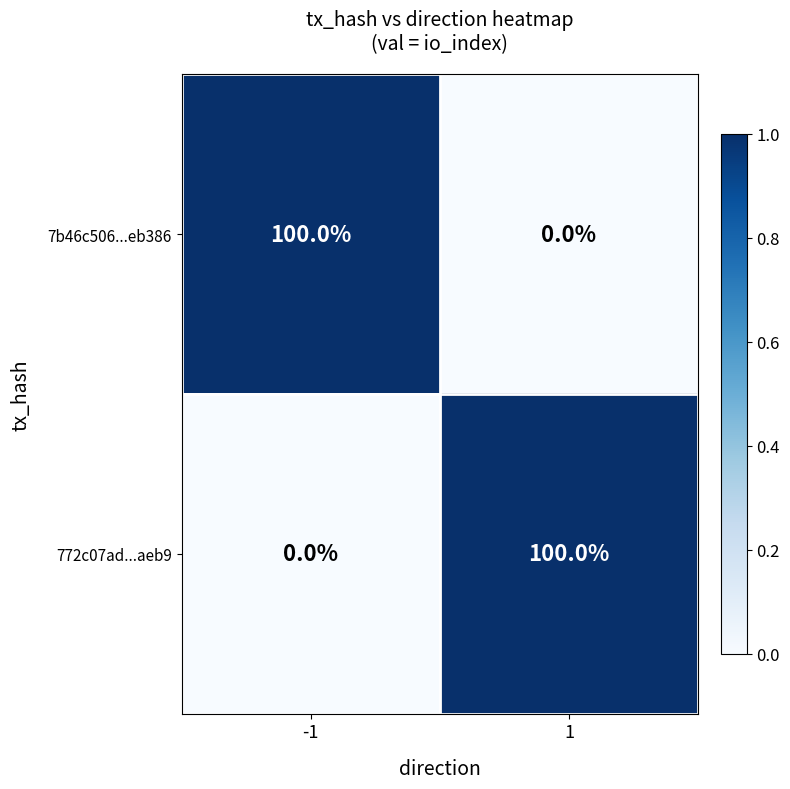

What is the highest value of the 772c07ad...aeb9 series?

100